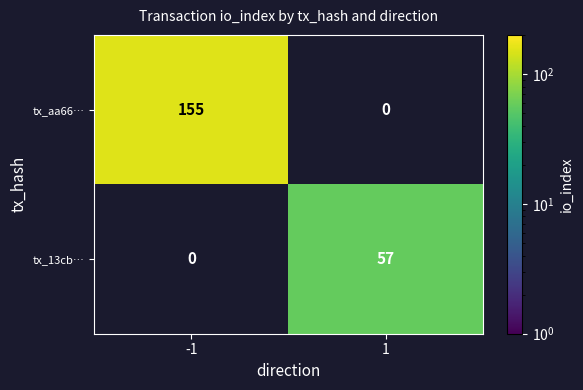

How many data points does each series have?

2